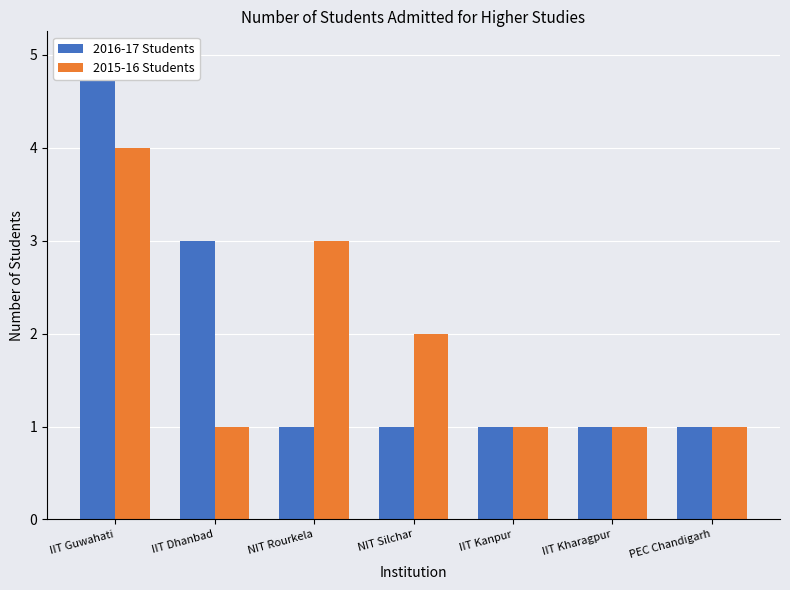

What is the value of the 2015-16 Students bar at the 7th from the left?

1